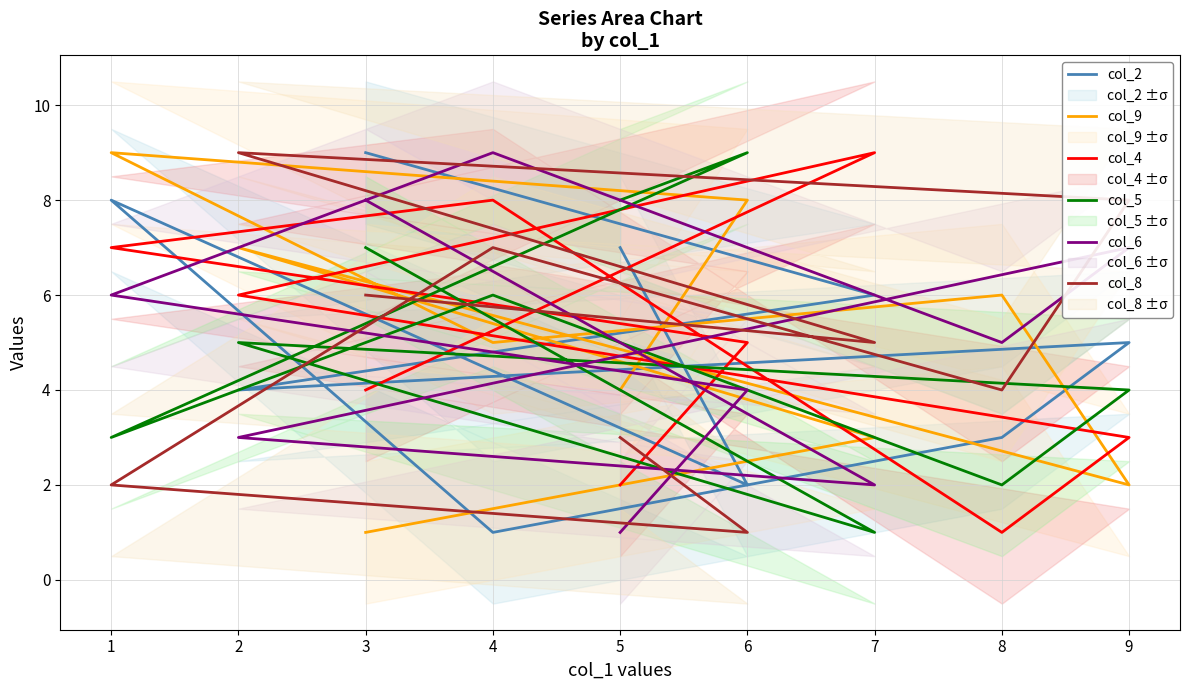

What is the spread (max minus min) of values at 6?

8